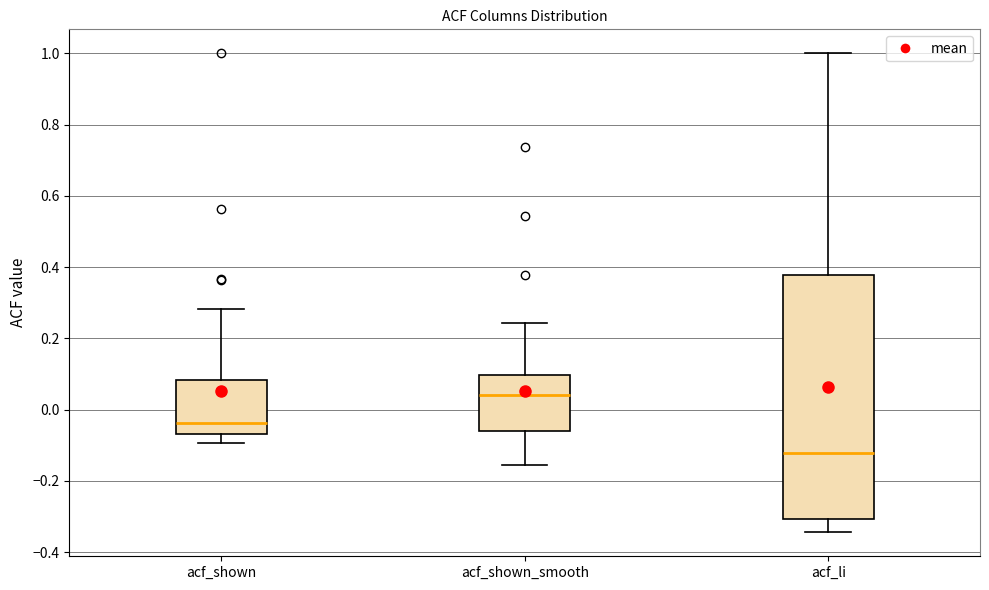

Where does the upper whisker of the box for acf_li end on the y-axis? The values are not printed on the chart, so give them approximately, as read against the axis.

1.00